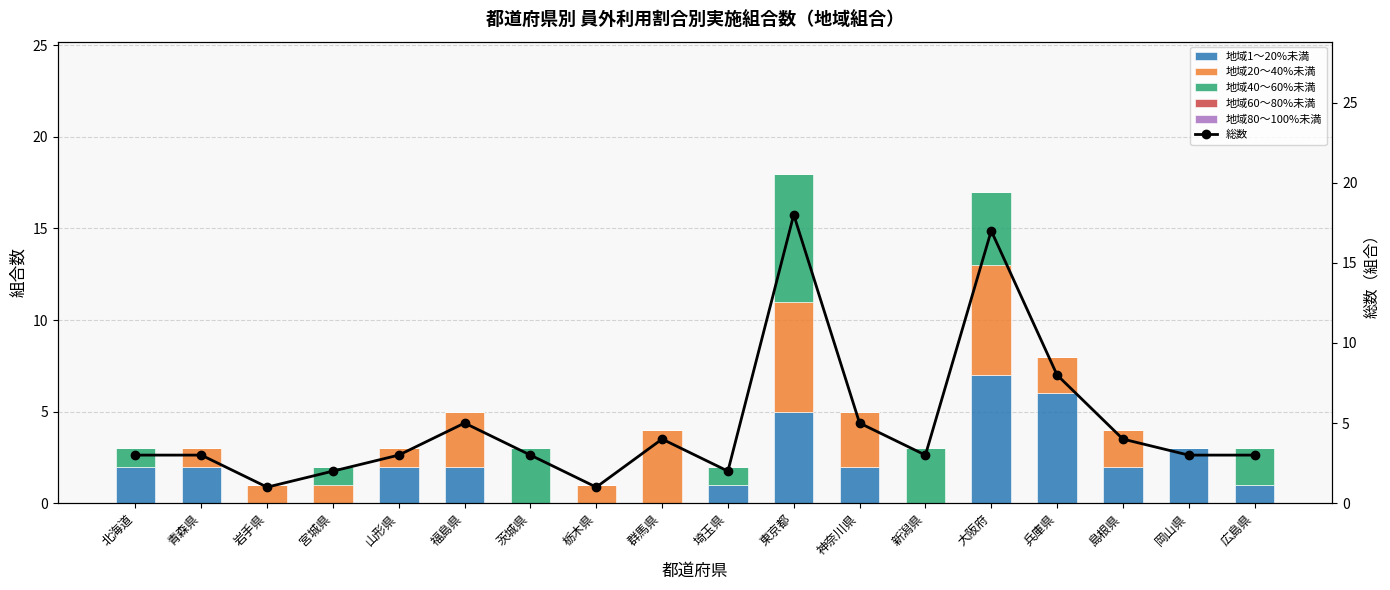

At which category is the sum across all series the highest?

東京都